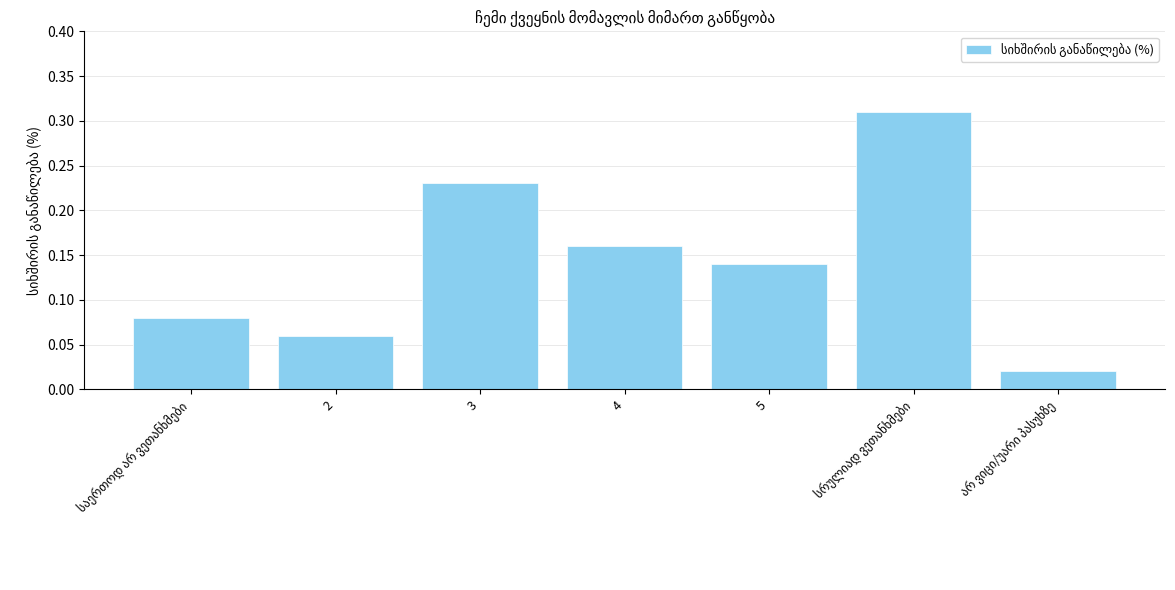

Count the number of data series in this chart.

1